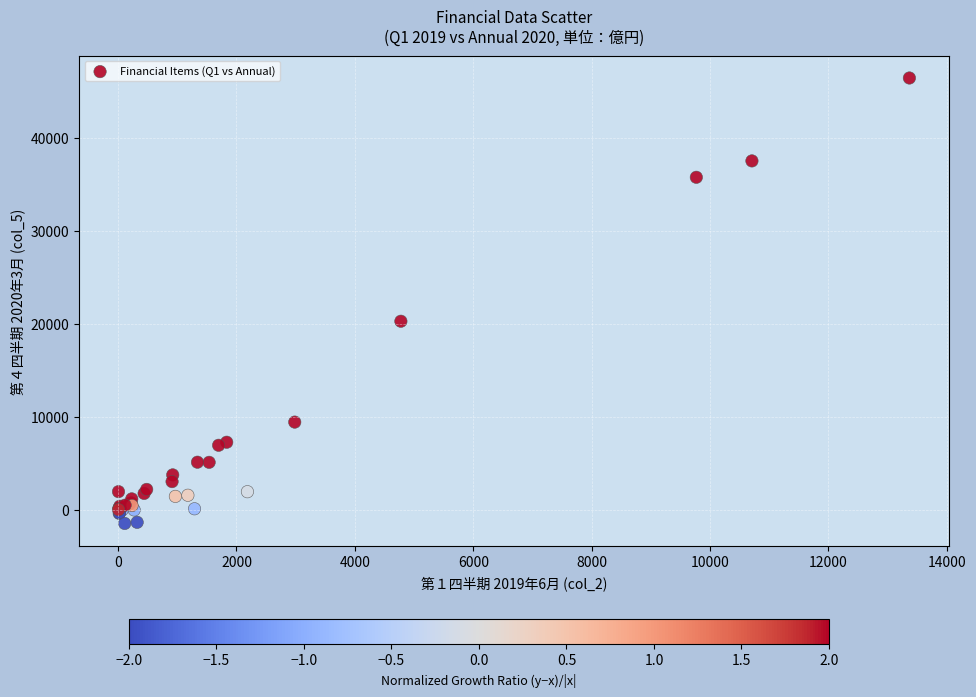

What Y value in the scatter plot is closest to 22477?

20272